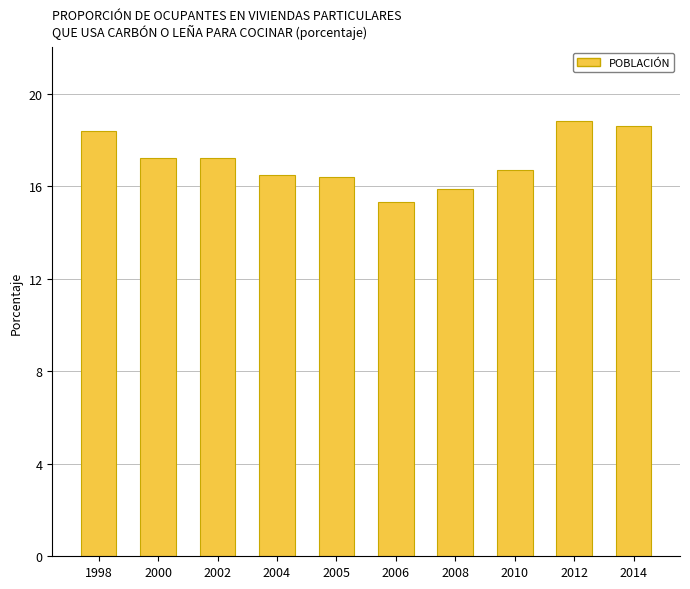

What is the ratio of the value at 2012 to the value at 1998?

1.0